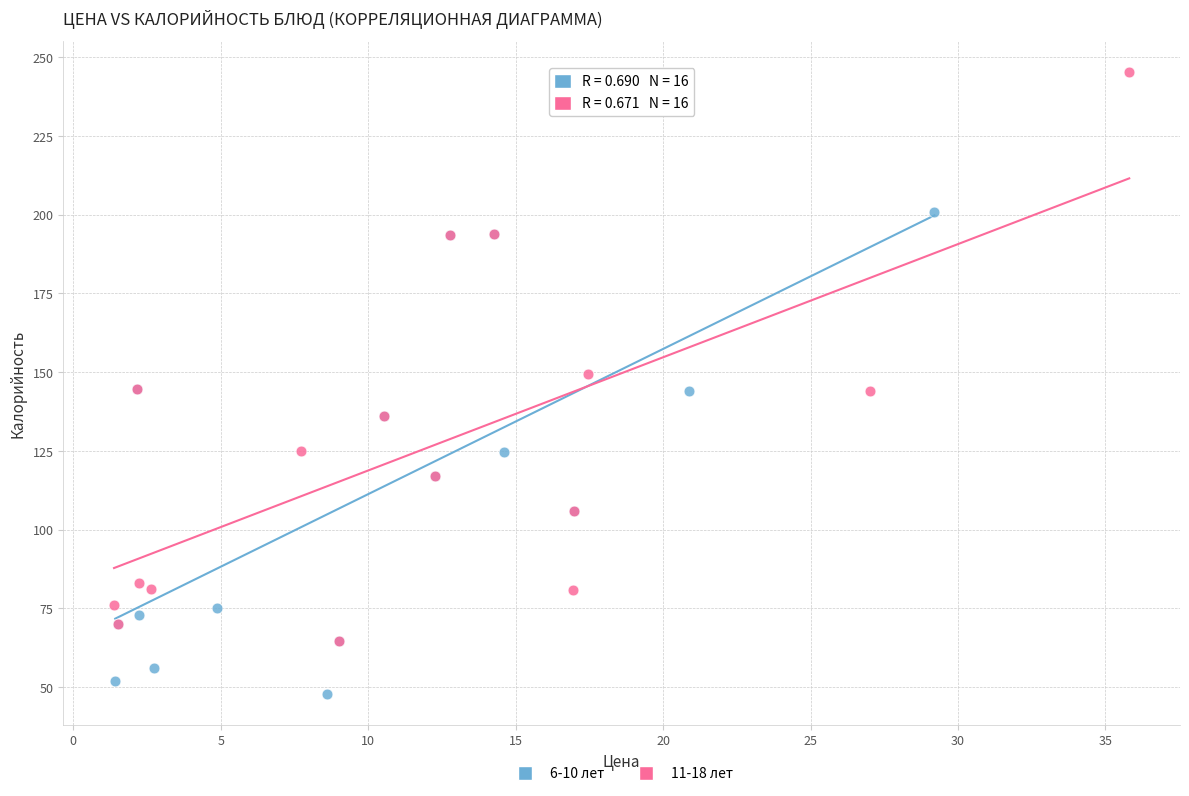

What are all the series names shown in the legend?

6-10 лет, 11-18 лет